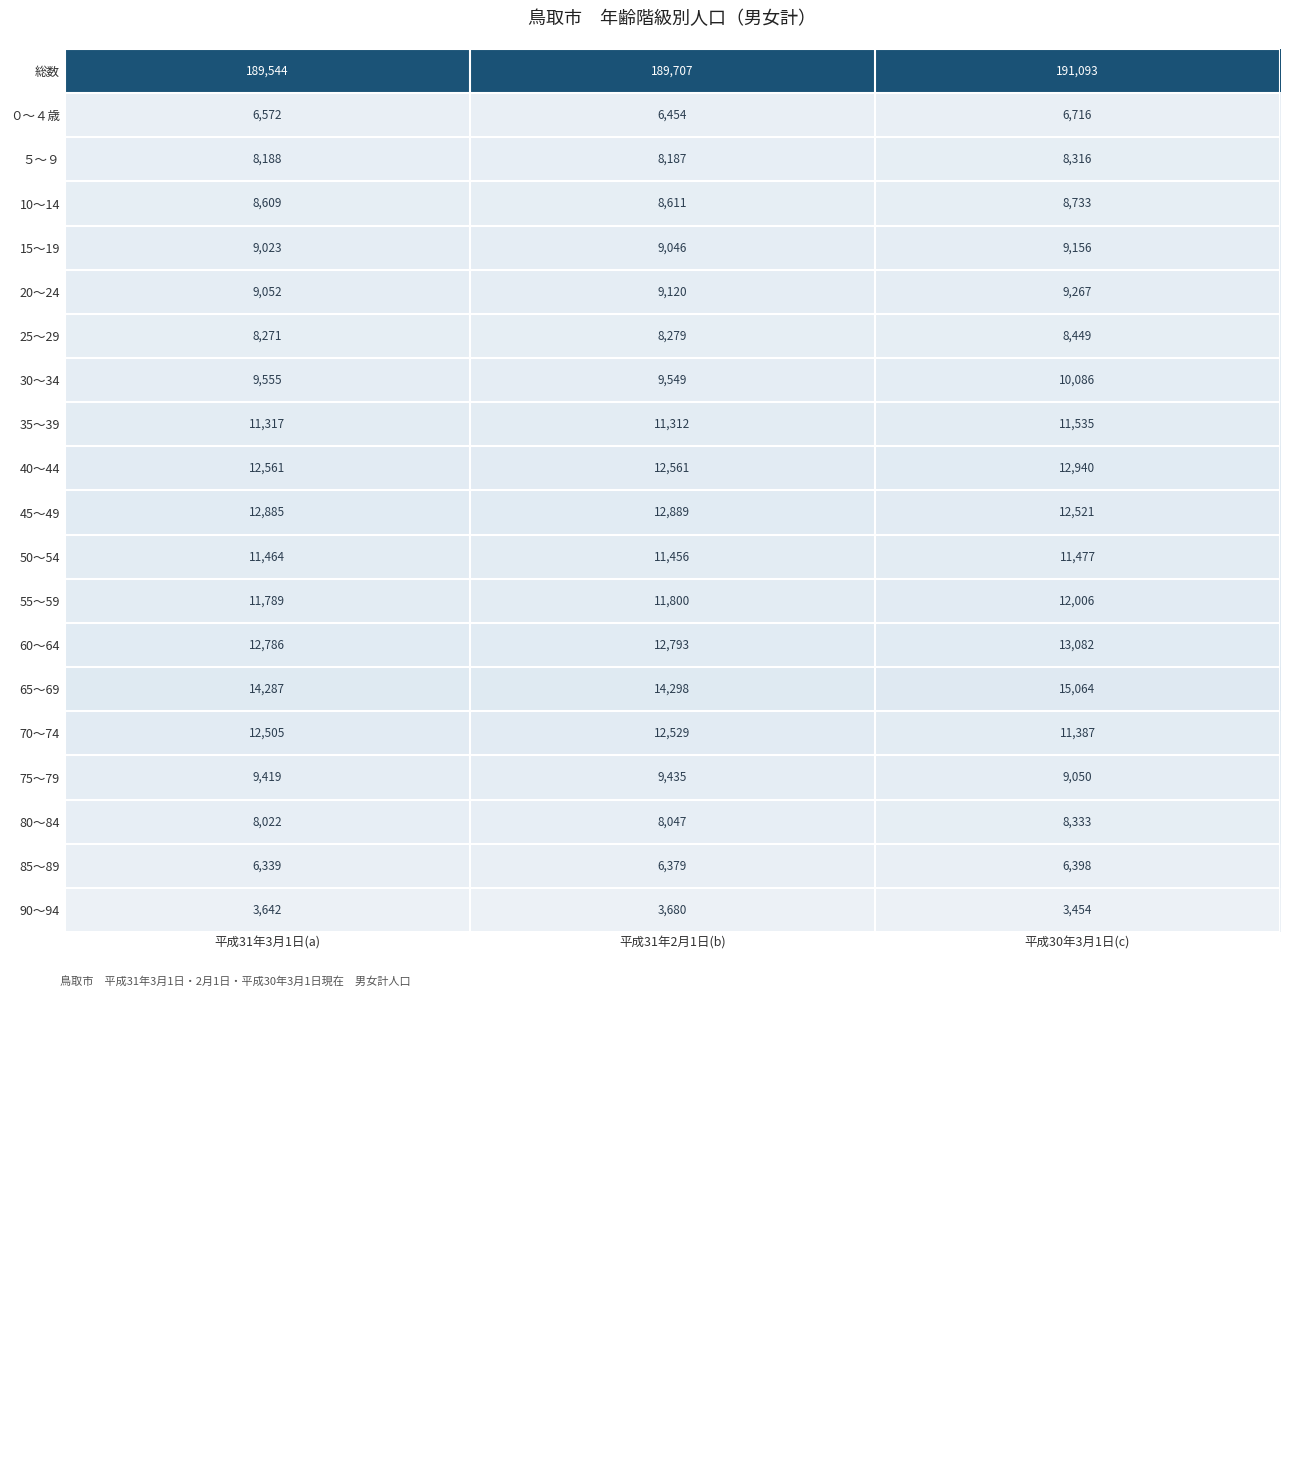

Count the number of data series in this chart.

20